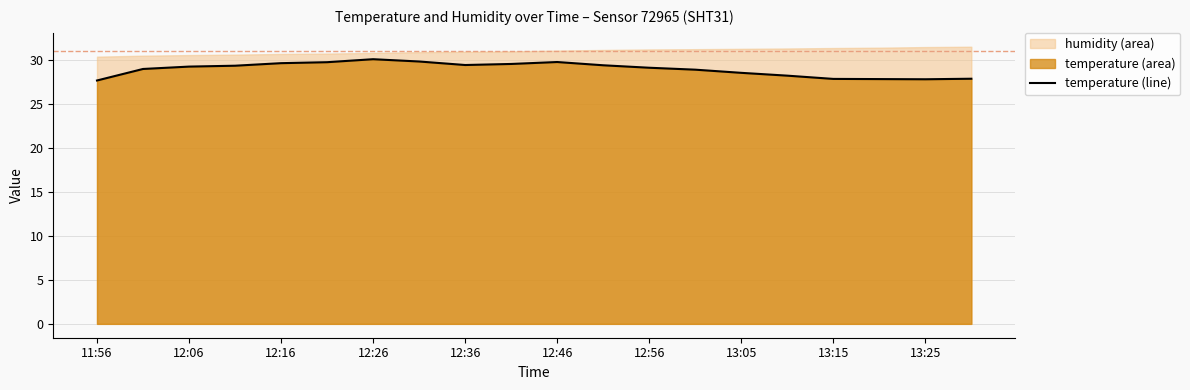

The value of temperature (line) at 13:25 is 27.8. True or false?

True